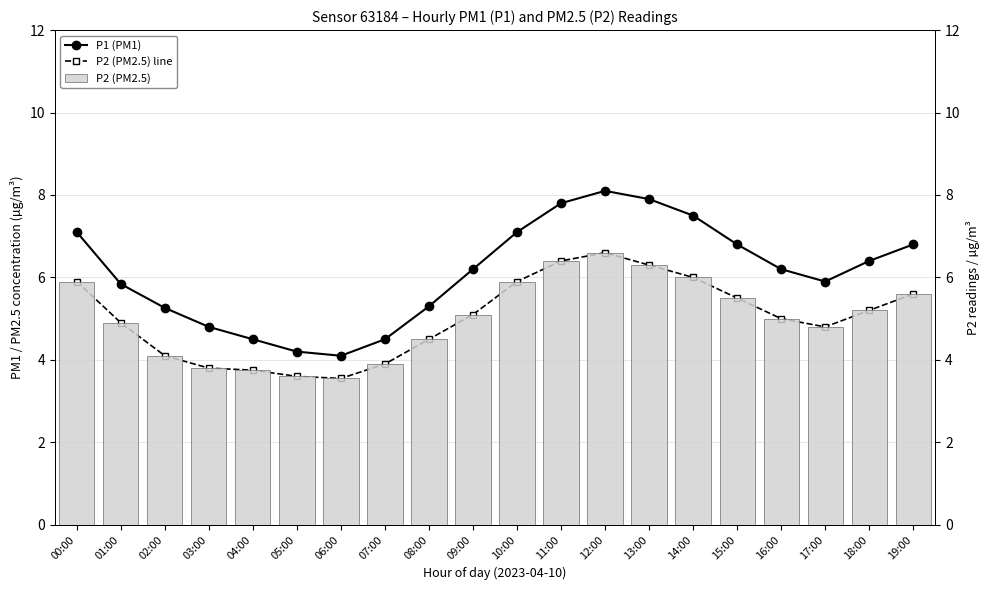

Is it true that P2 (PM2.5) equals 3.0 at 15:00?

False